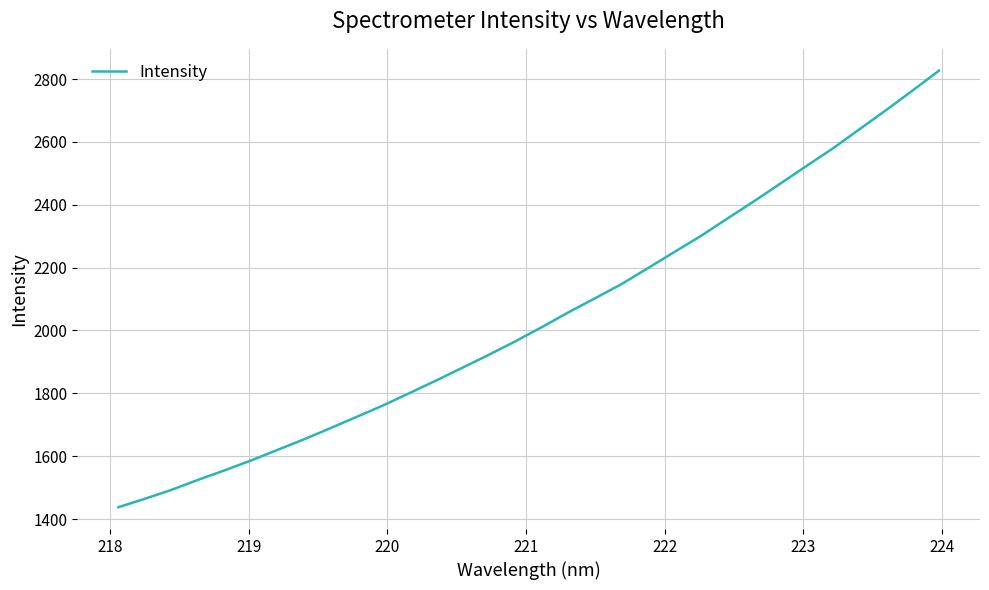

What is the smallest value displayed?

1437.7